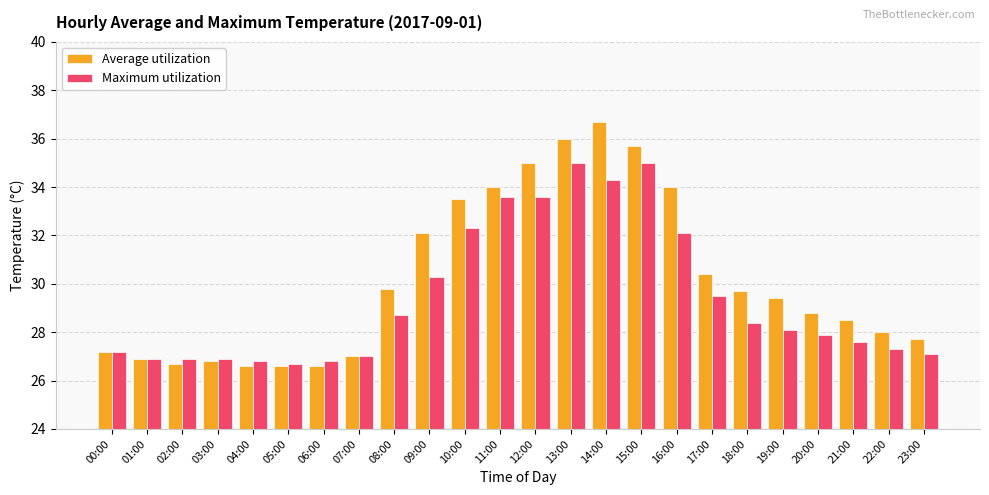

What is the label of the 21st bar from the right?

03:00